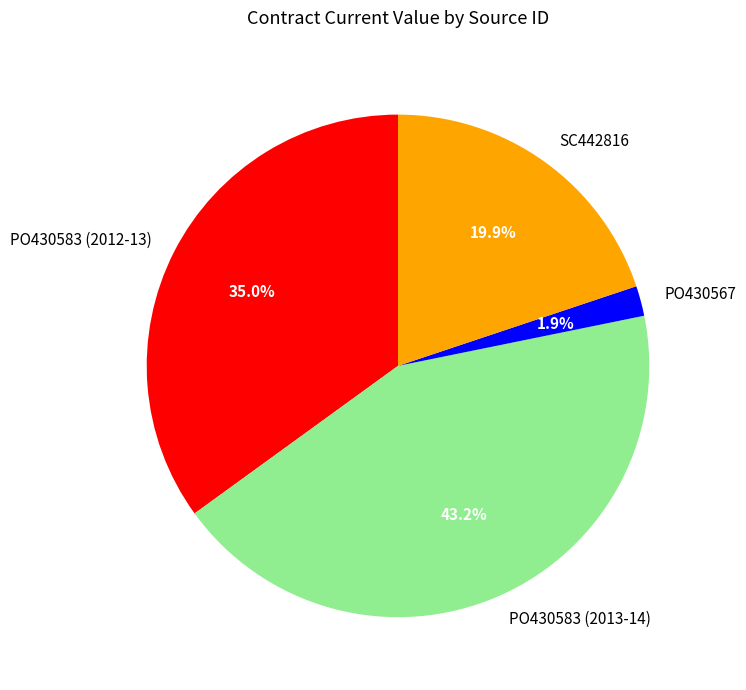

To the nearest percent, what is the difference between the PO430567 and PO430583 (2012-13) slice percentages?

33%